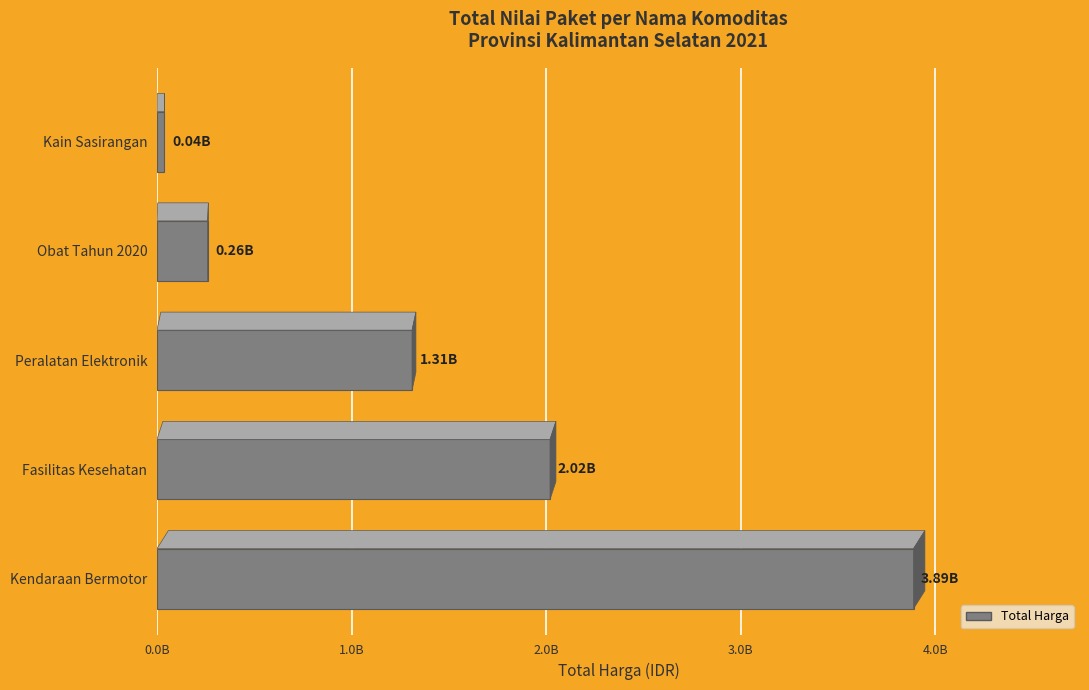

Rank the categories by value from highest to lowest.

Kendaraan Bermotor, Fasilitas Kesehatan, Peralatan Elektronik, Obat Tahun 2020, Kain Sasirangan